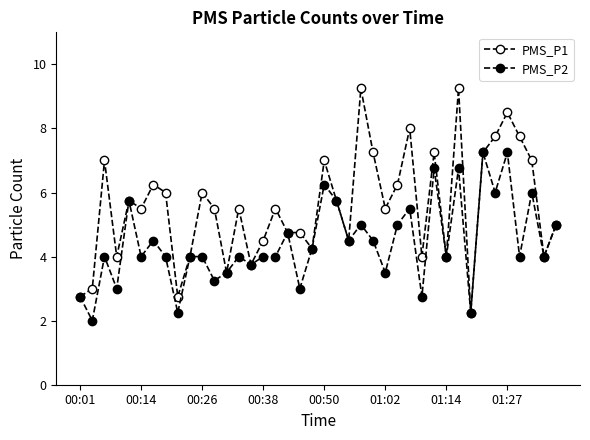

What is the maximum value for PMS_P1?

9.2